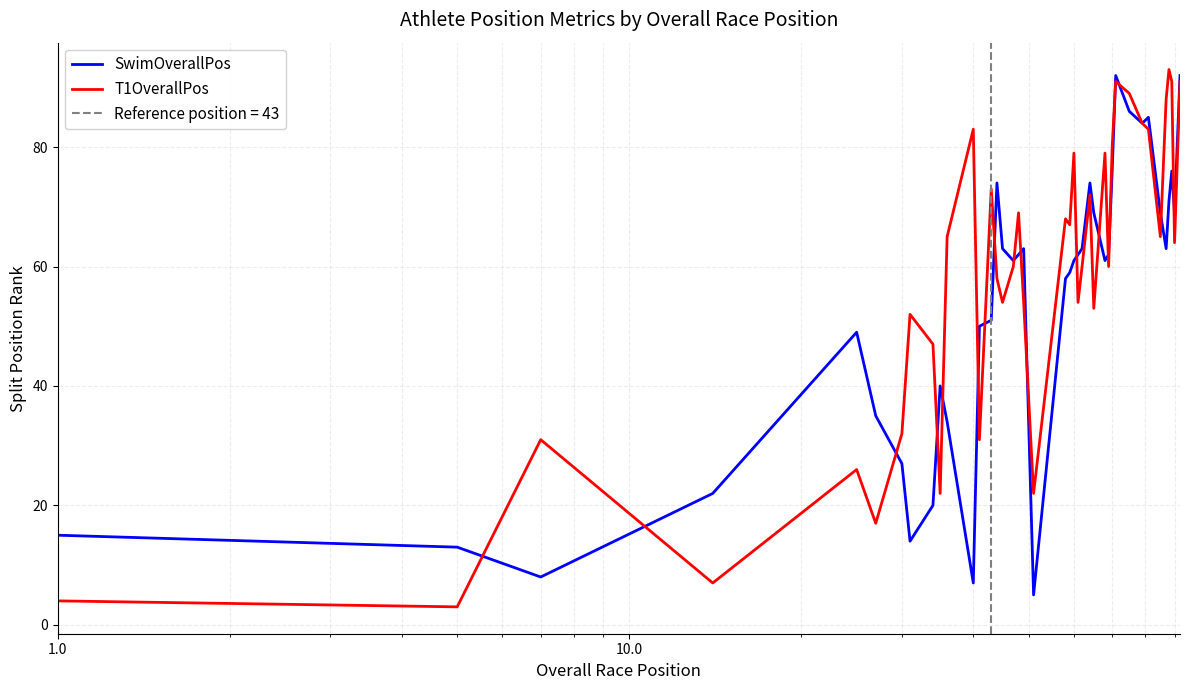

What is the highest value of the SwimOverallPos series?

92